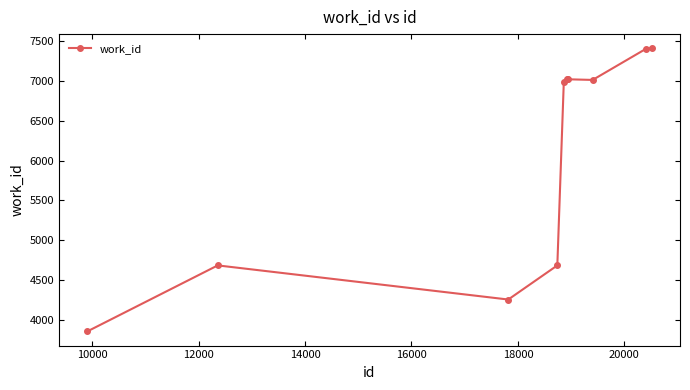

What is the sum of all values?

60331